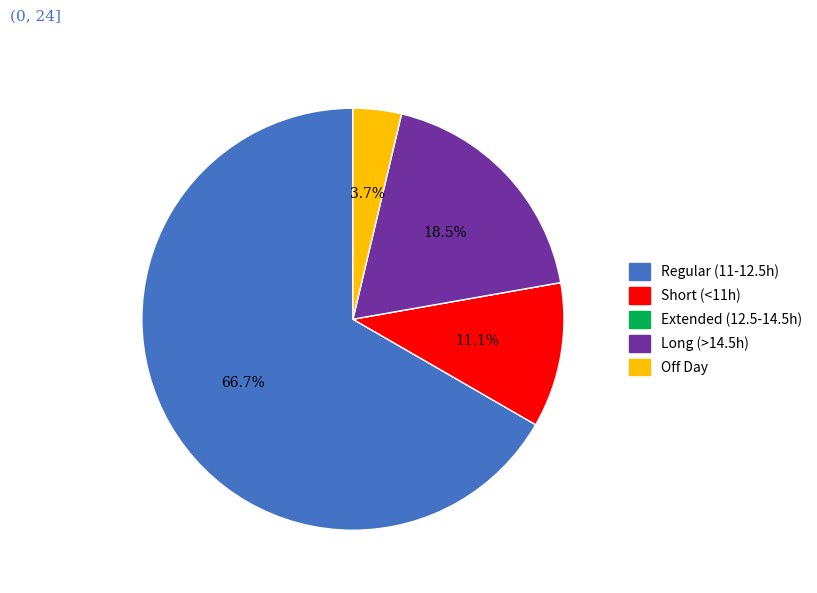

What is the ratio of the value at Regular (11-12.5h) to the value at Long (>14.5h)?

3.6